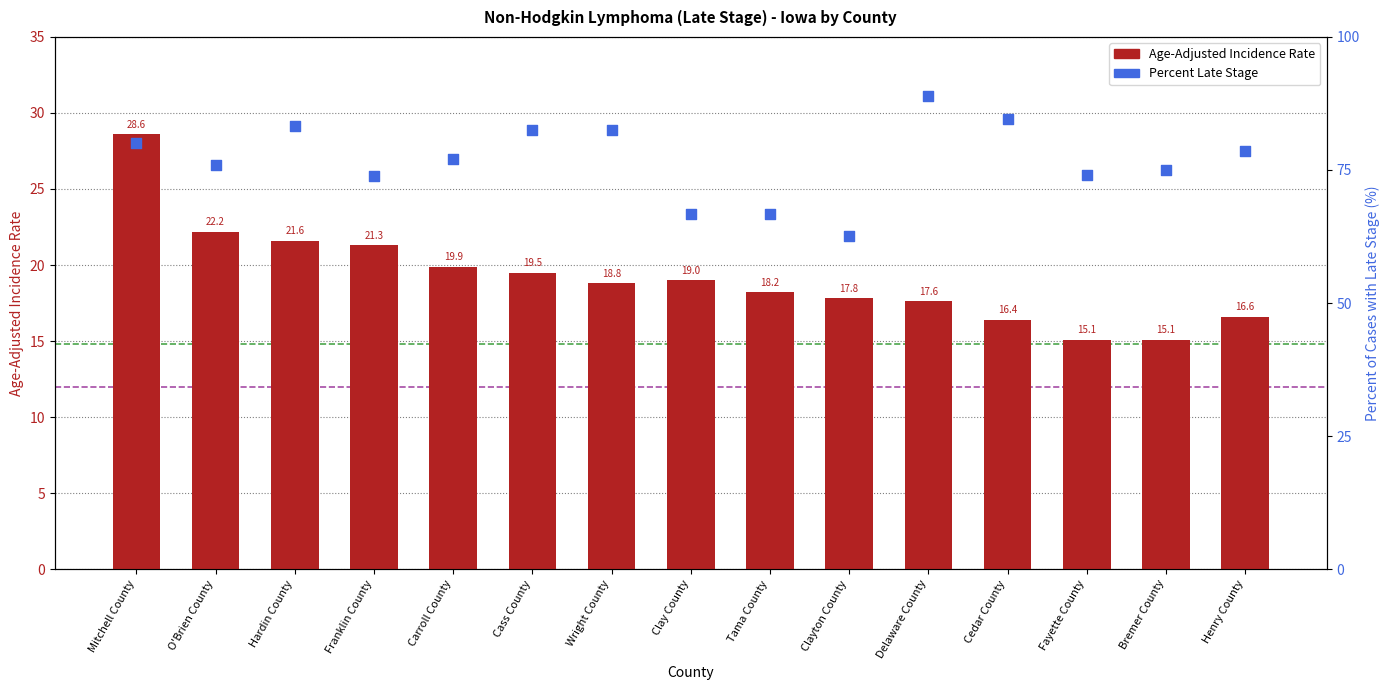

At how many categories does at least one series exceed 15?

15